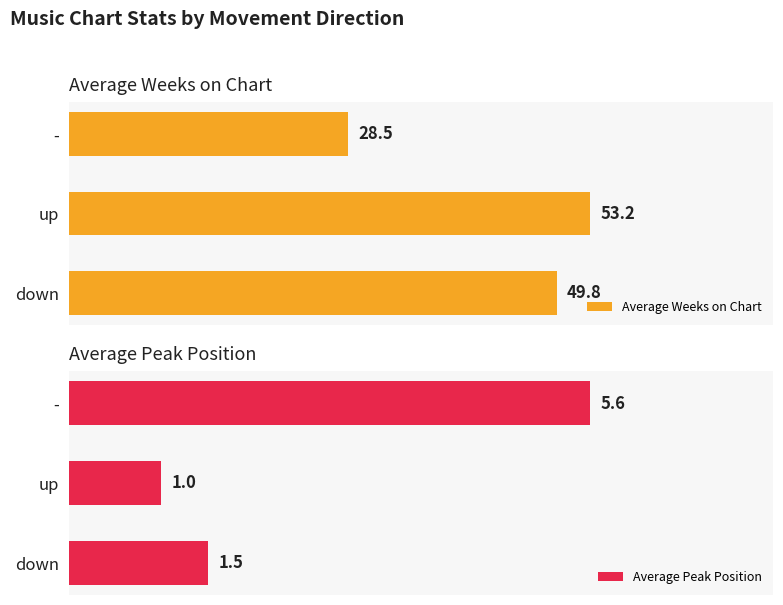

At which label does Average Weeks on Chart reach its peak?

up